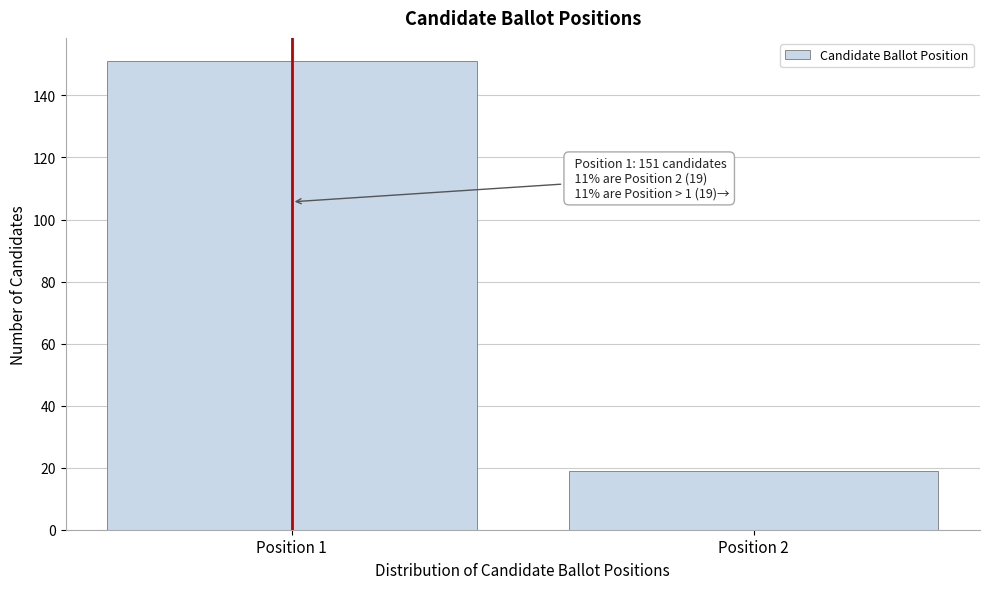

Reading right to left, list all the values displayed in this chart.

19	151